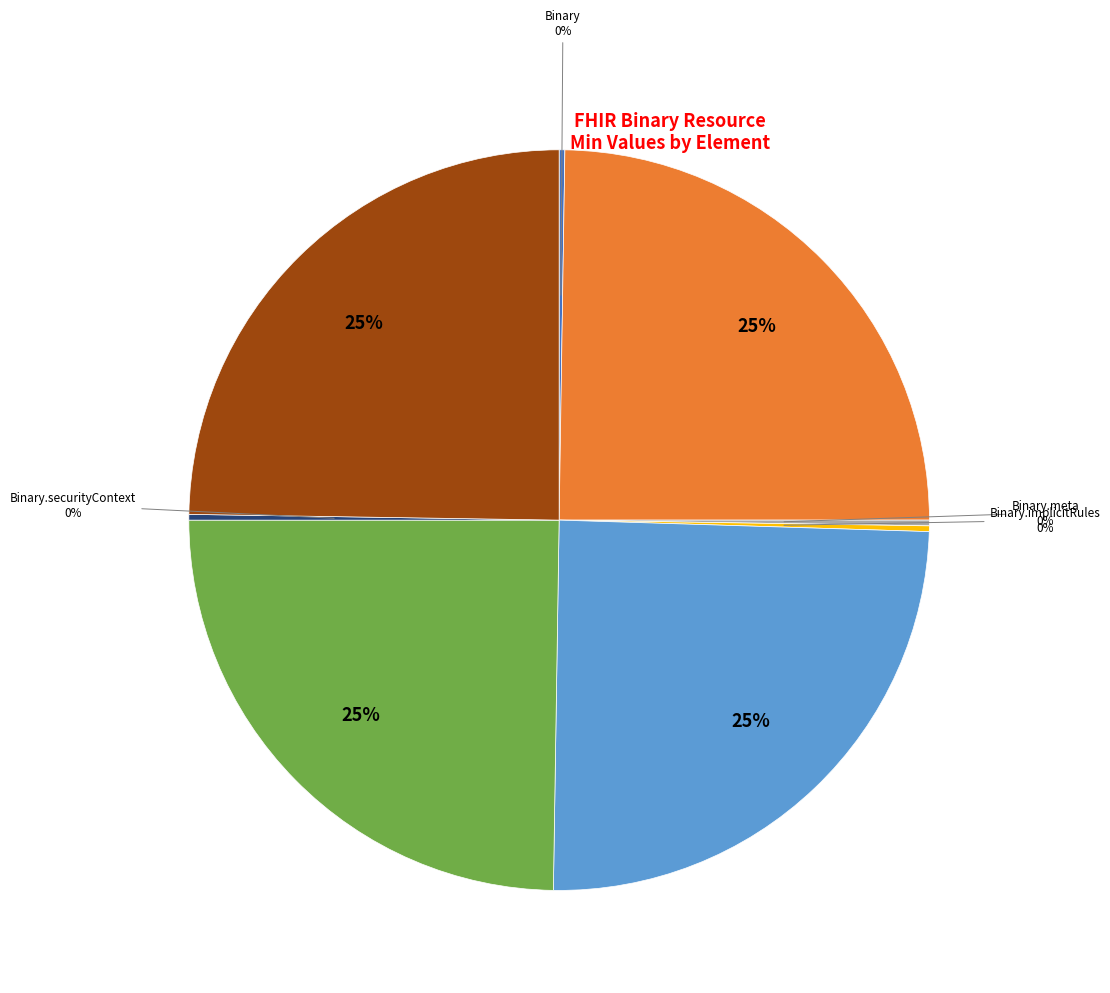

To the nearest percent, what is the average slice percentage?

12%